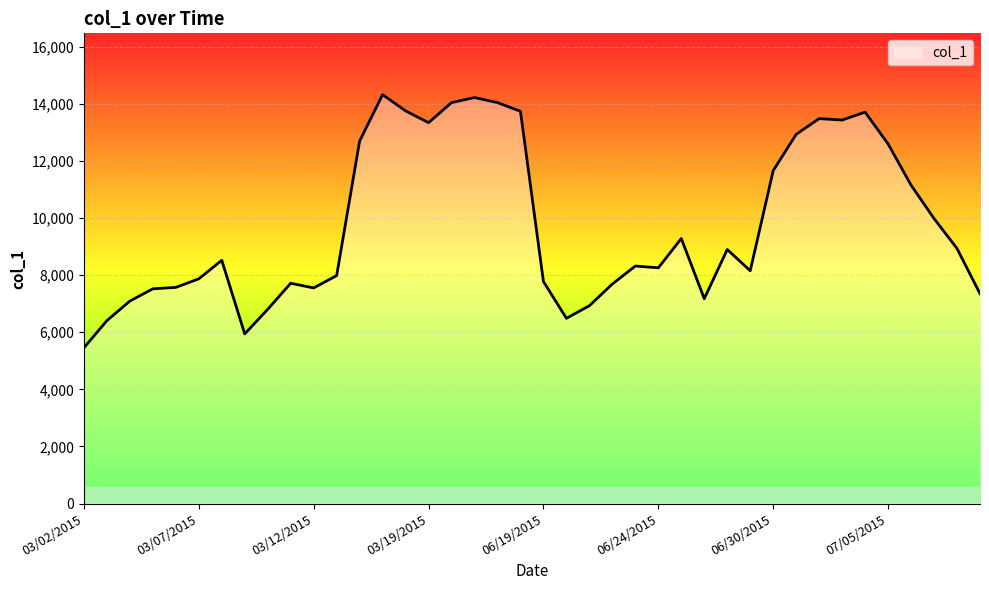

What is the maximum value shown in the chart?

14322